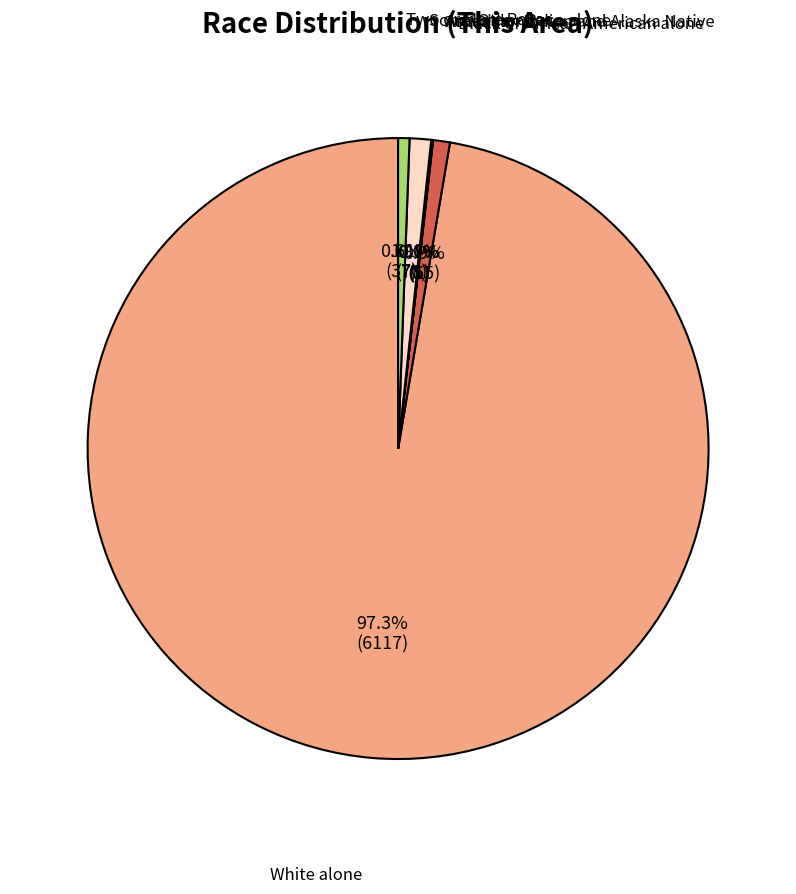

Is the sum of Some Other Race alone and White alone greater than half?

Yes